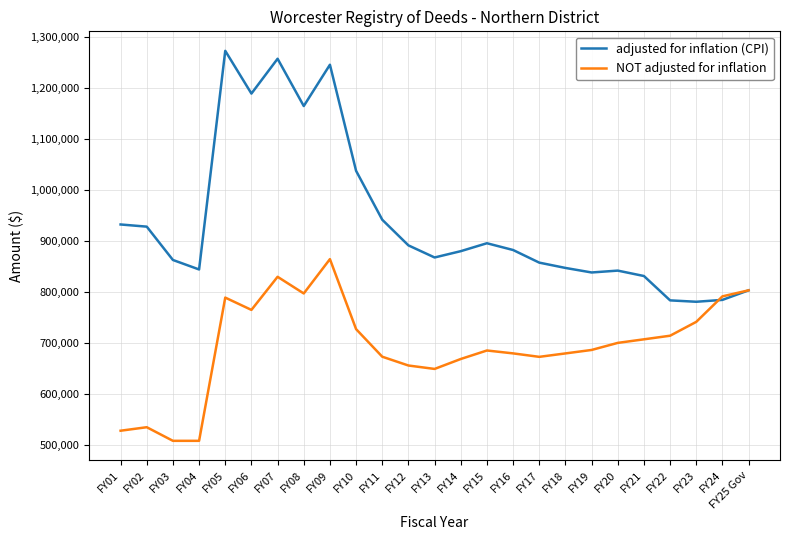

True or false: adjusted for inflation (CPI) has a value of 862061 at FY03.

True